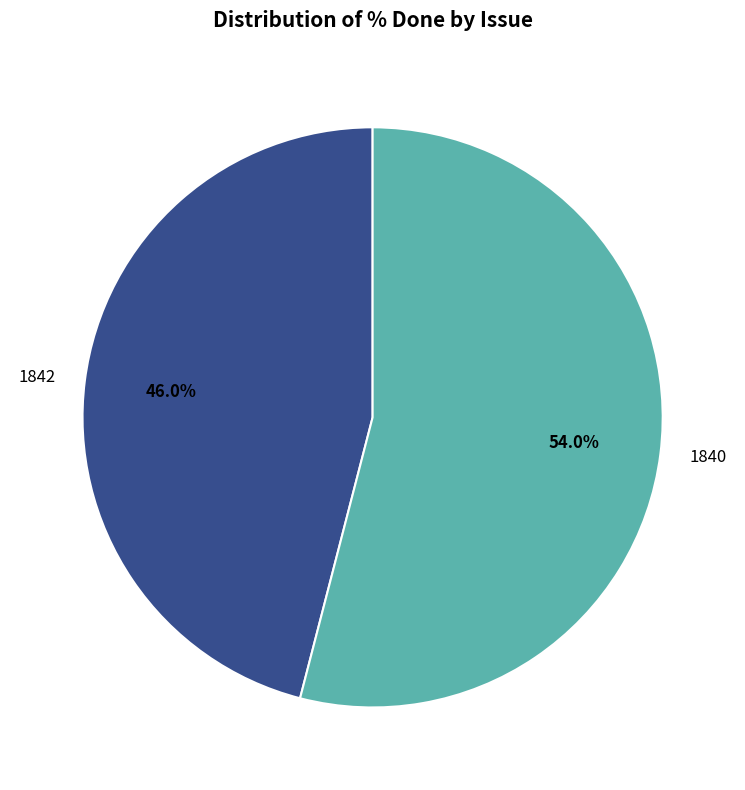

To the nearest percent, what is the difference between the largest and smallest slice percentages?

8%